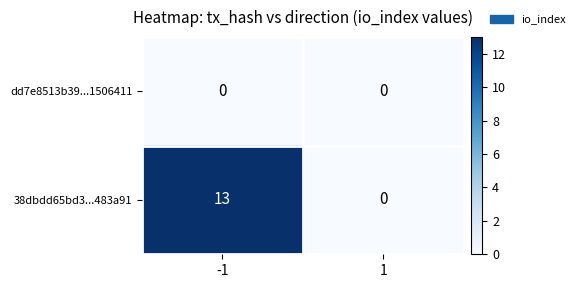

What is the difference between the maximum and minimum values in the 38dbdd65bd3...483a91 series?

13